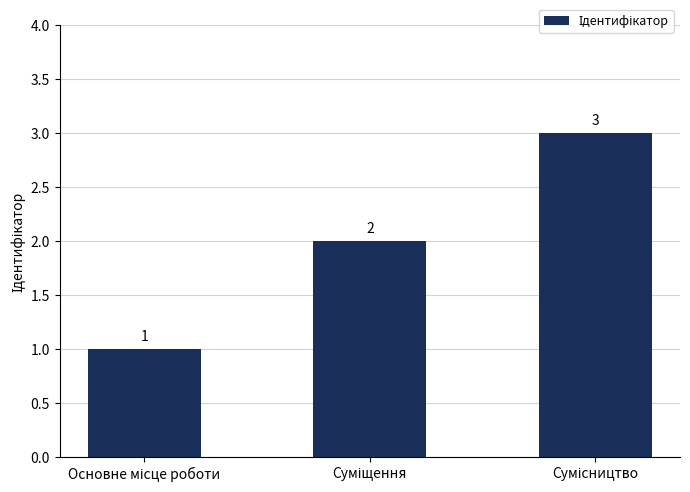

Count the values in the range 1 to 3.

3